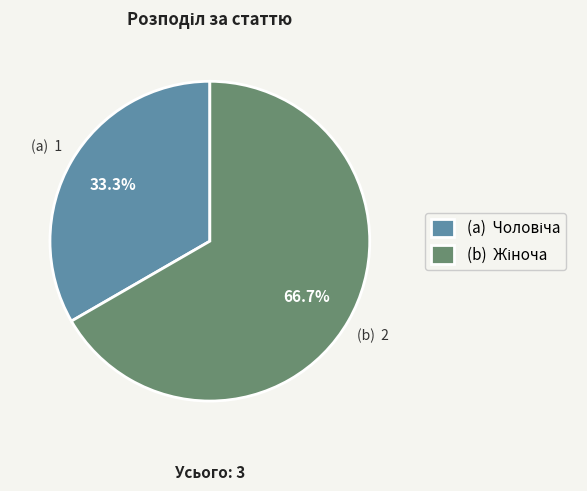

Count the number of slices in the pie.

2